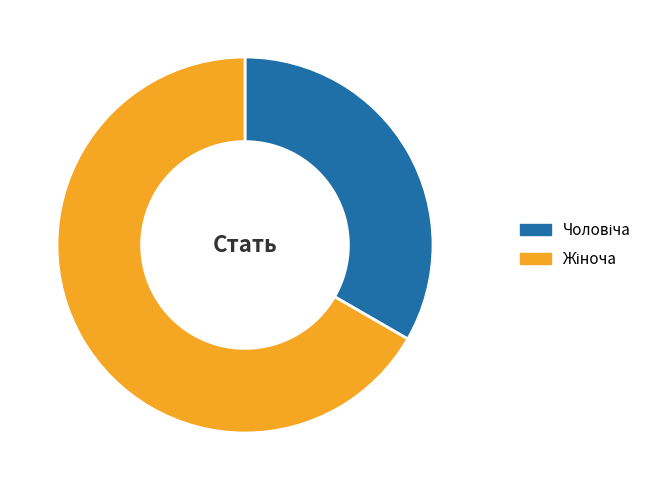

Is there a majority slice in this chart?

Yes